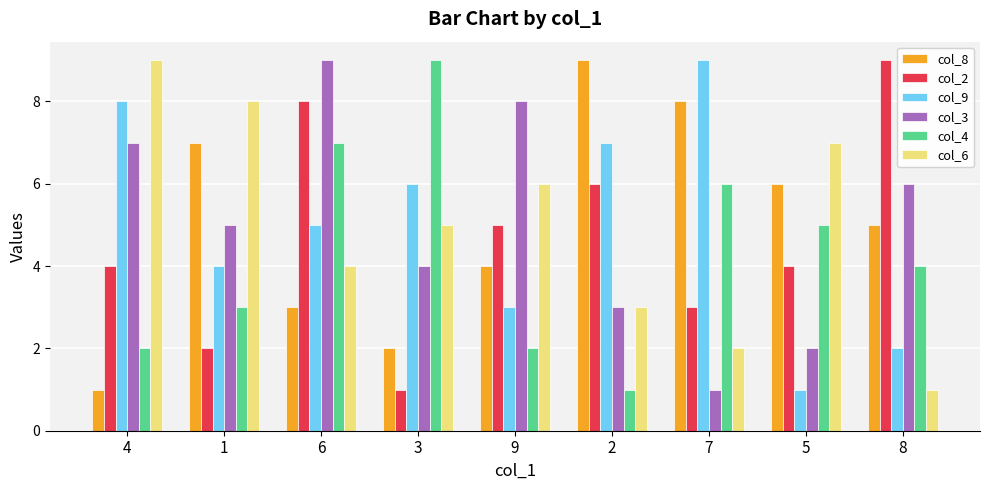

What is the spread (max minus min) of values at 7?

8